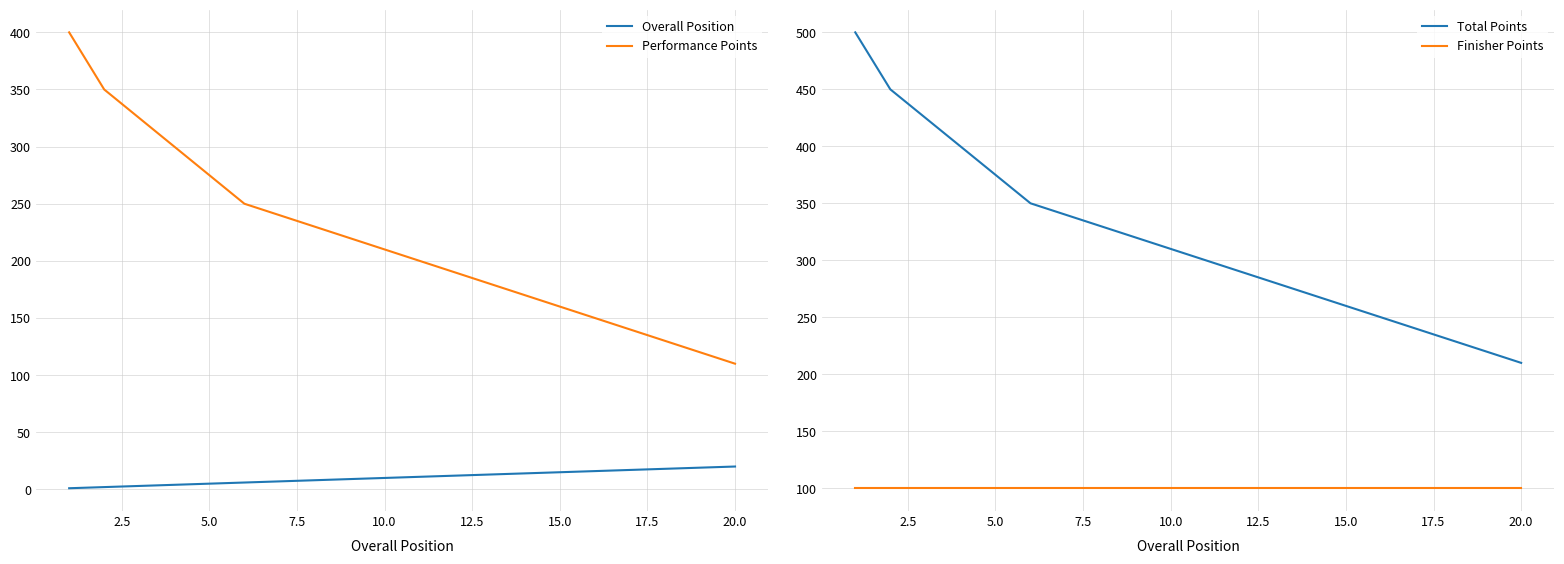

True or false: Finisher Points and Performance Points intersect in this chart.

False